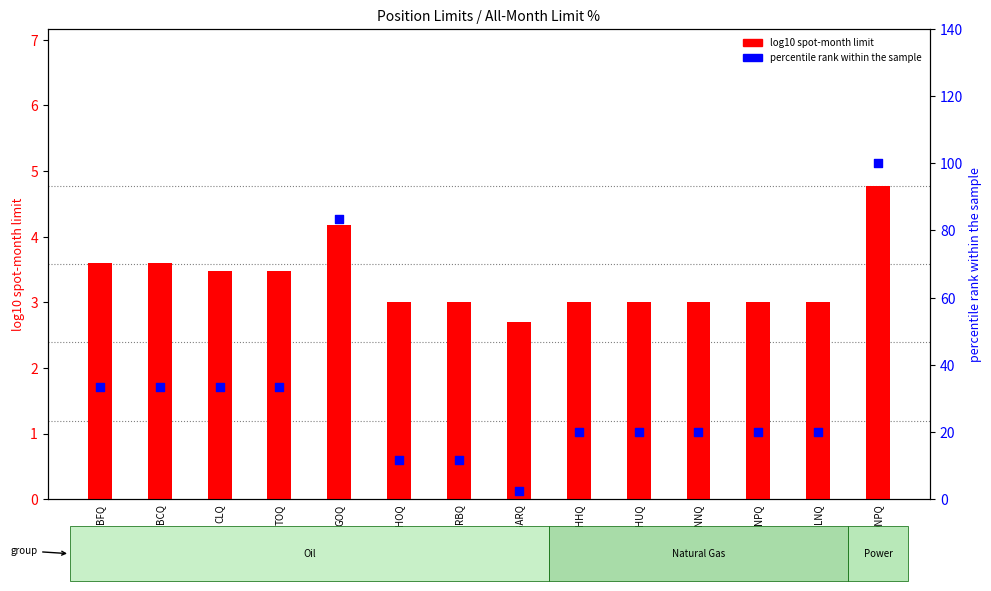

Which series reaches the maximum Y coordinate?

percentile rank within the sample